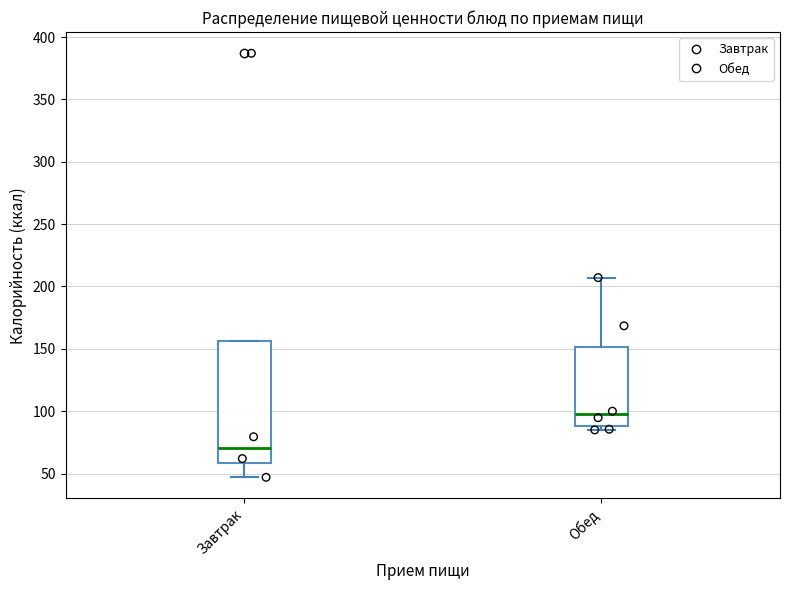

Where does the median line of the box for Обед sit on the y-axis? The values are not printed on the chart, so give them approximately, as read against the axis.

95